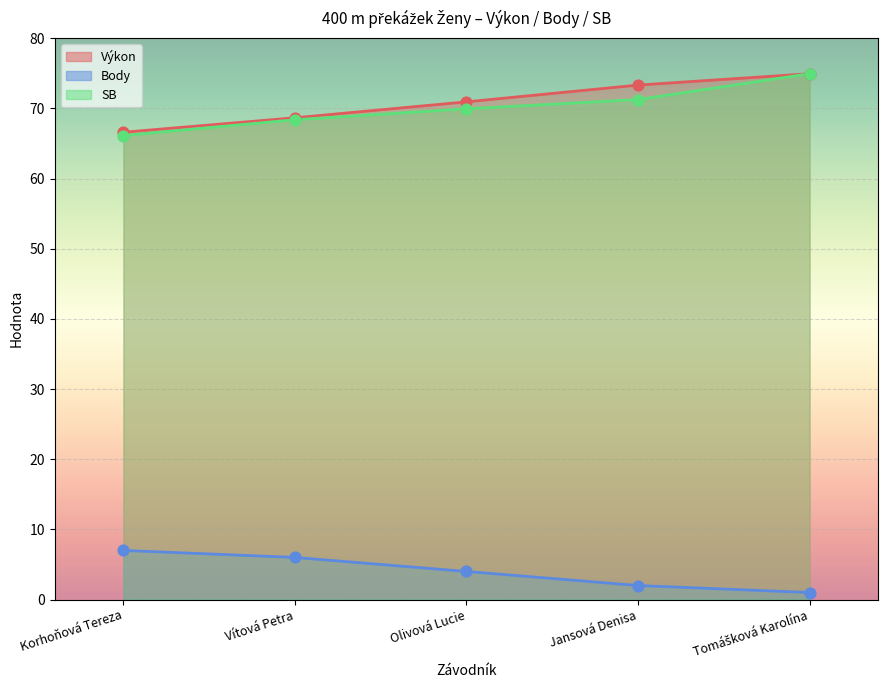

At how many categories does at least one series exceed 31?

5